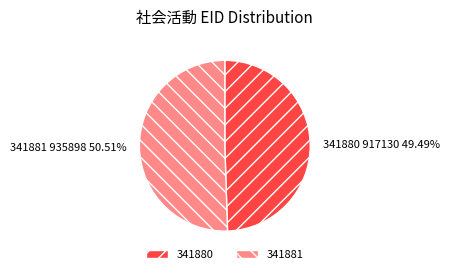

To the nearest percent, what percentage of the pie is 341881?

51%